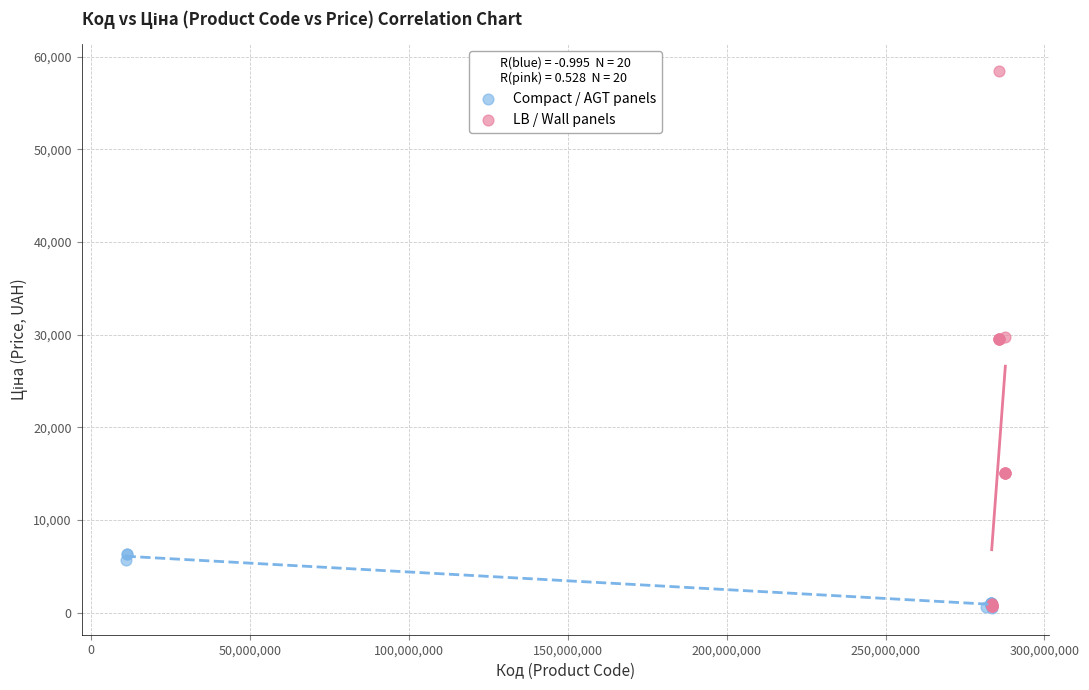

Which series reaches the maximum Y coordinate?

LB / Wall panels